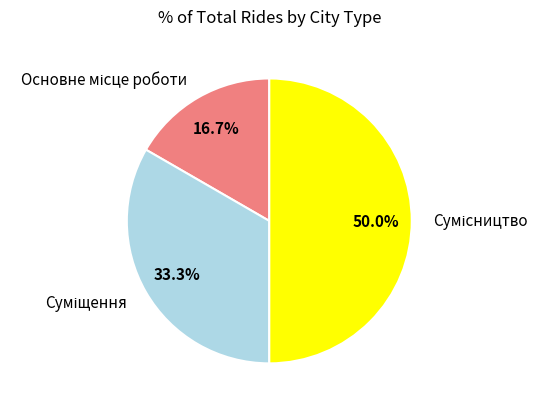

Count the number of slices in the pie.

3